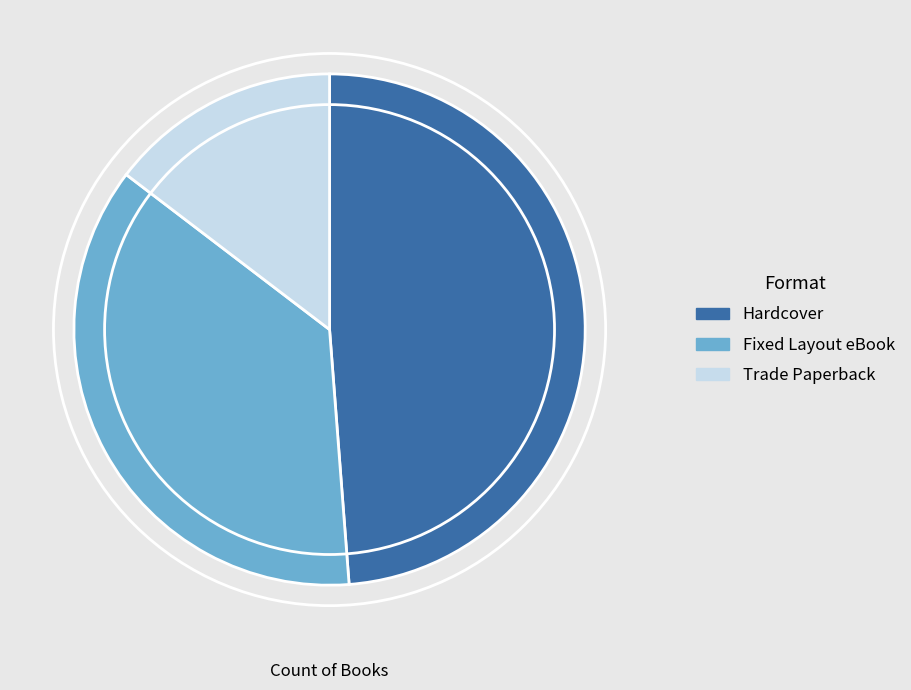

The Fixed Layout eBook slice represents 51% of the pie. True or false?

False